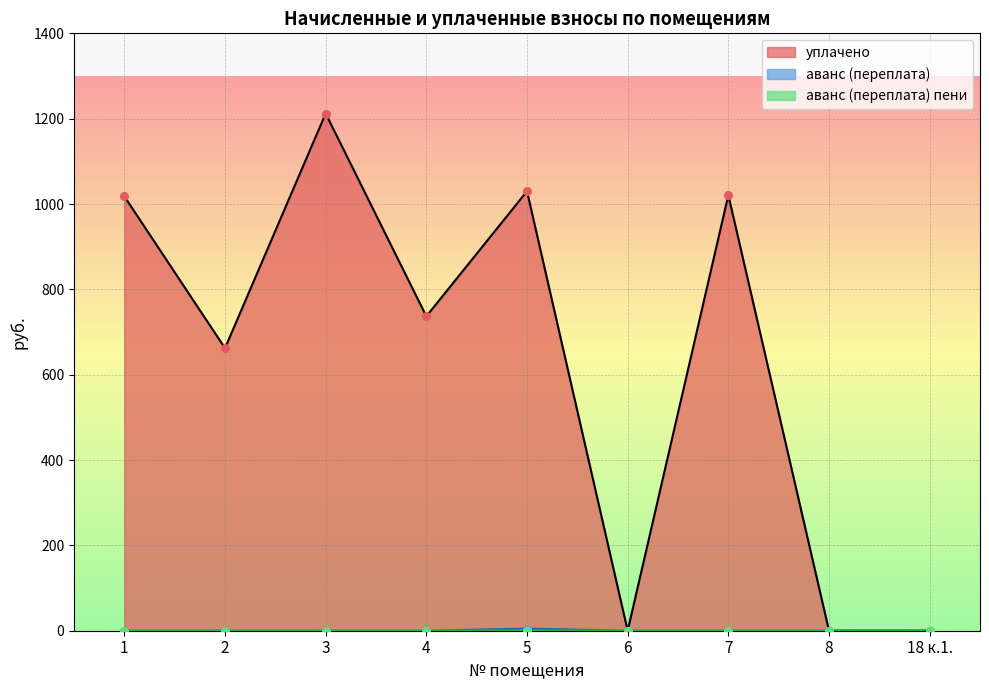

Which series contains the lowest Y value?

уплачено